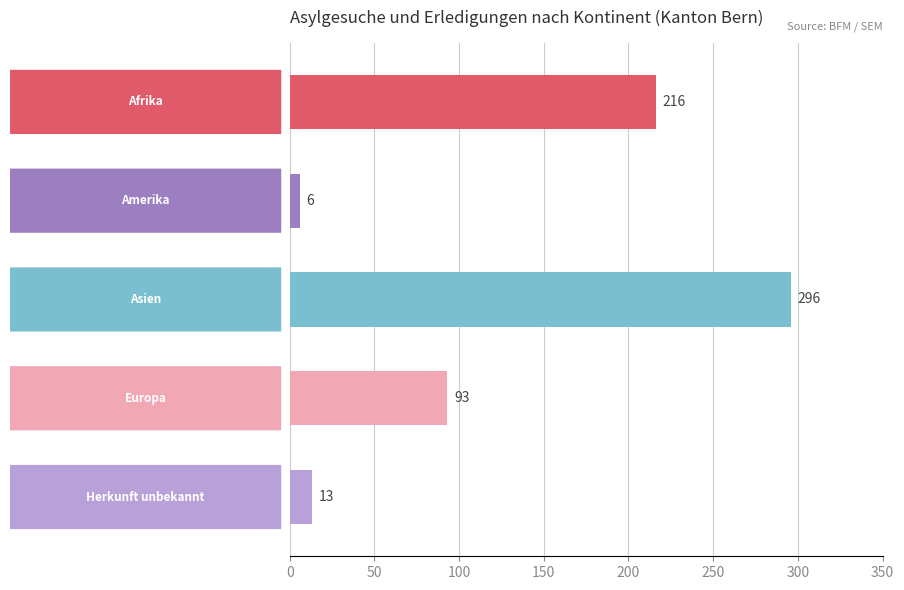

What is the value of the 4th bar from the top?

93